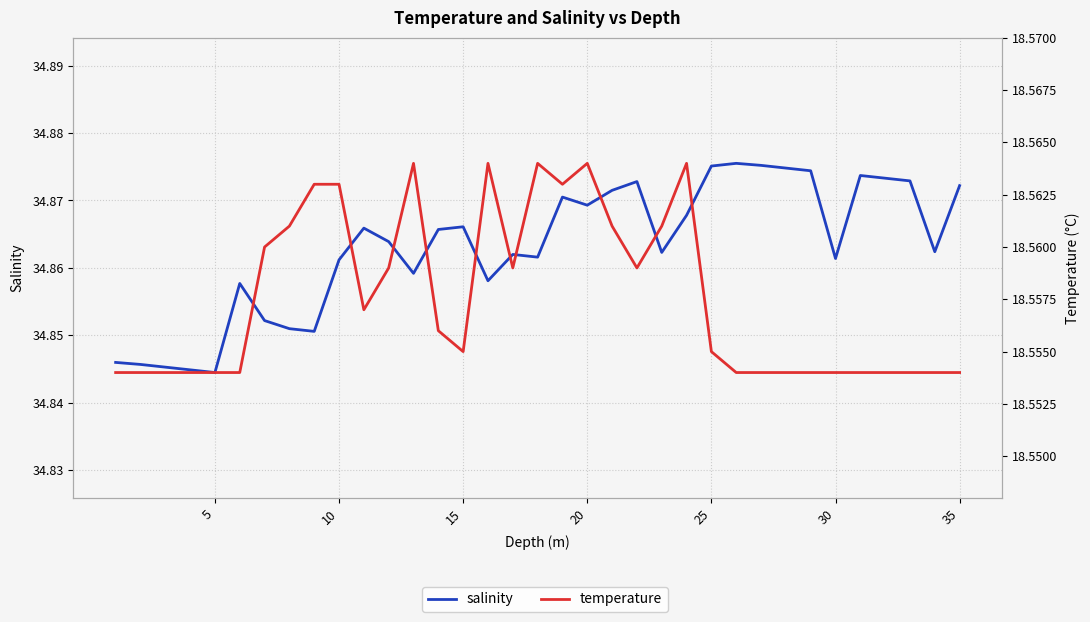

Which label corresponds to the smallest value in the chart?

5